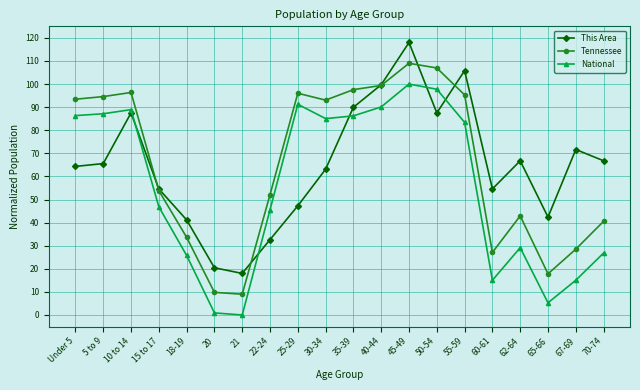

What is the total value across all series at 40-44?

289.2